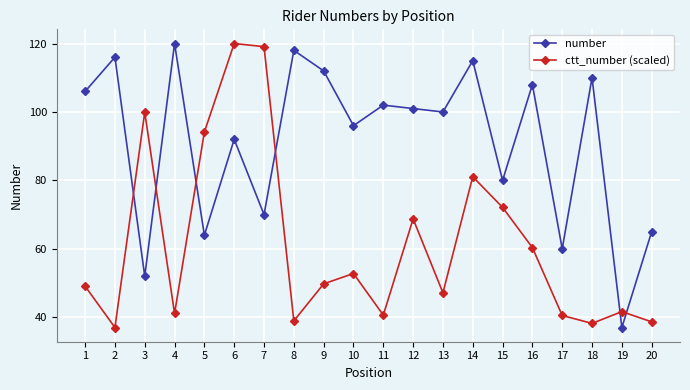

At how many categories does at least one series exceed 89?

16